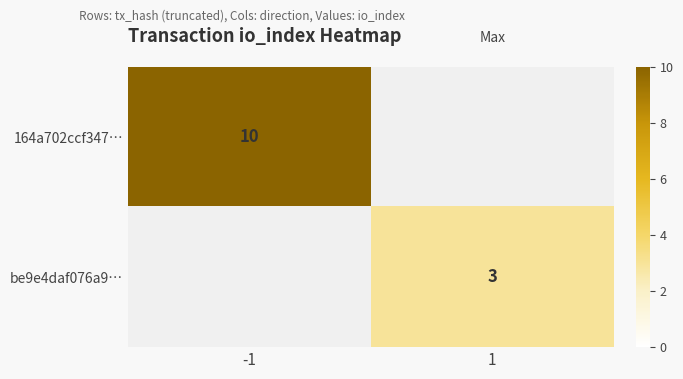

At how many categories does at least one series exceed 5?

1